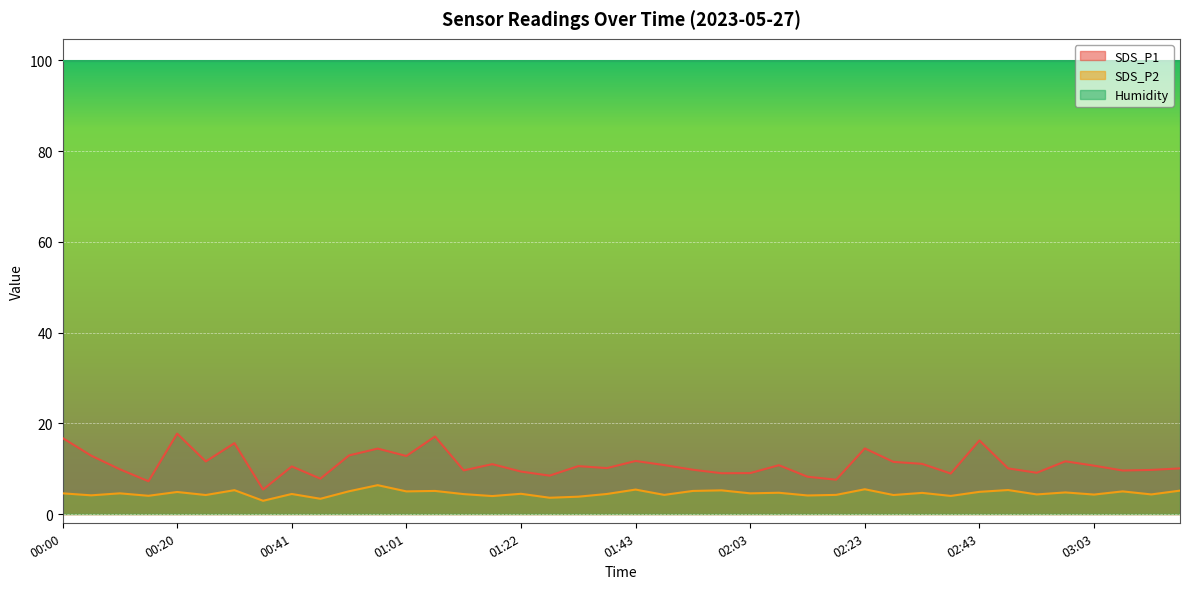

The value of SDS_P1 at 00:46 is 3.6. True or false?

False